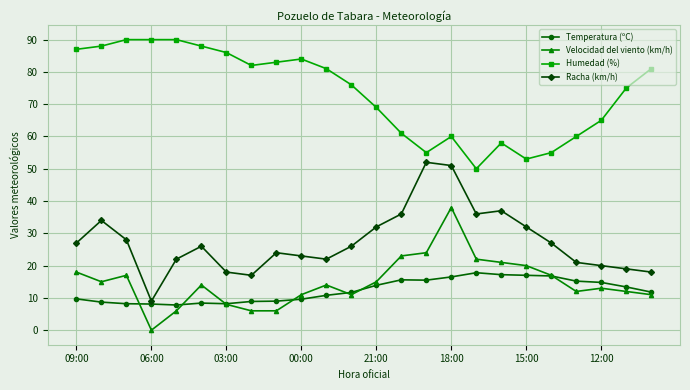

What is the difference between the maximum and minimum values in the Racha (km/h) series?

43.0